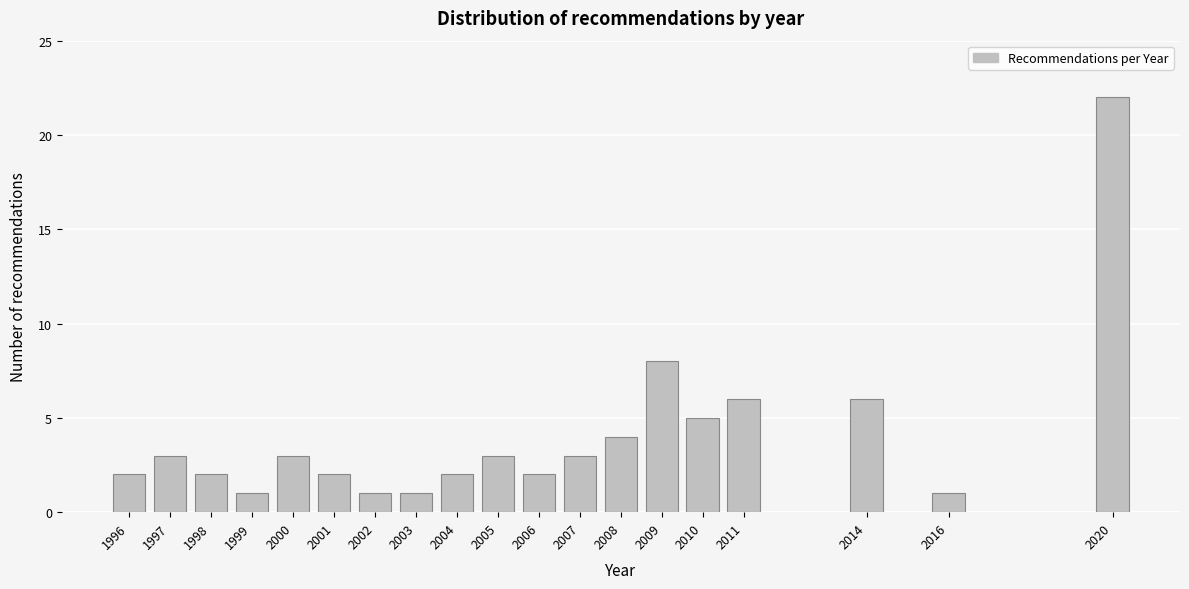

Reading left to right, list all the values displayed in this chart.

1996=2	1997=3	1998=2	1999=1	2000=3	2001=2	2002=1	2003=1	2004=2	2005=3	2006=2	2007=3	2008=4	2009=8	2010=5	2011=6	2014=6	2016=1	2020=22